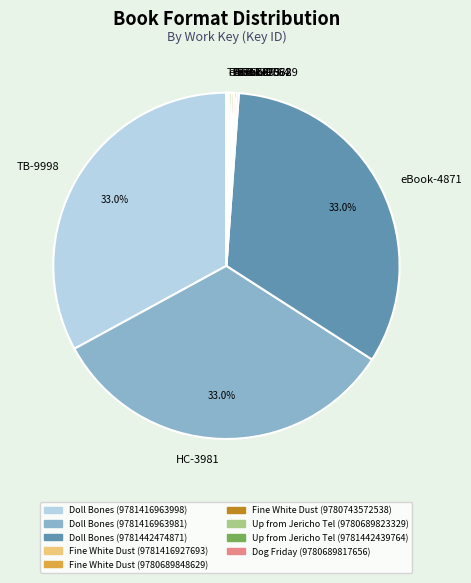

What percentage is NOT represented by HC-3981?

67.0%